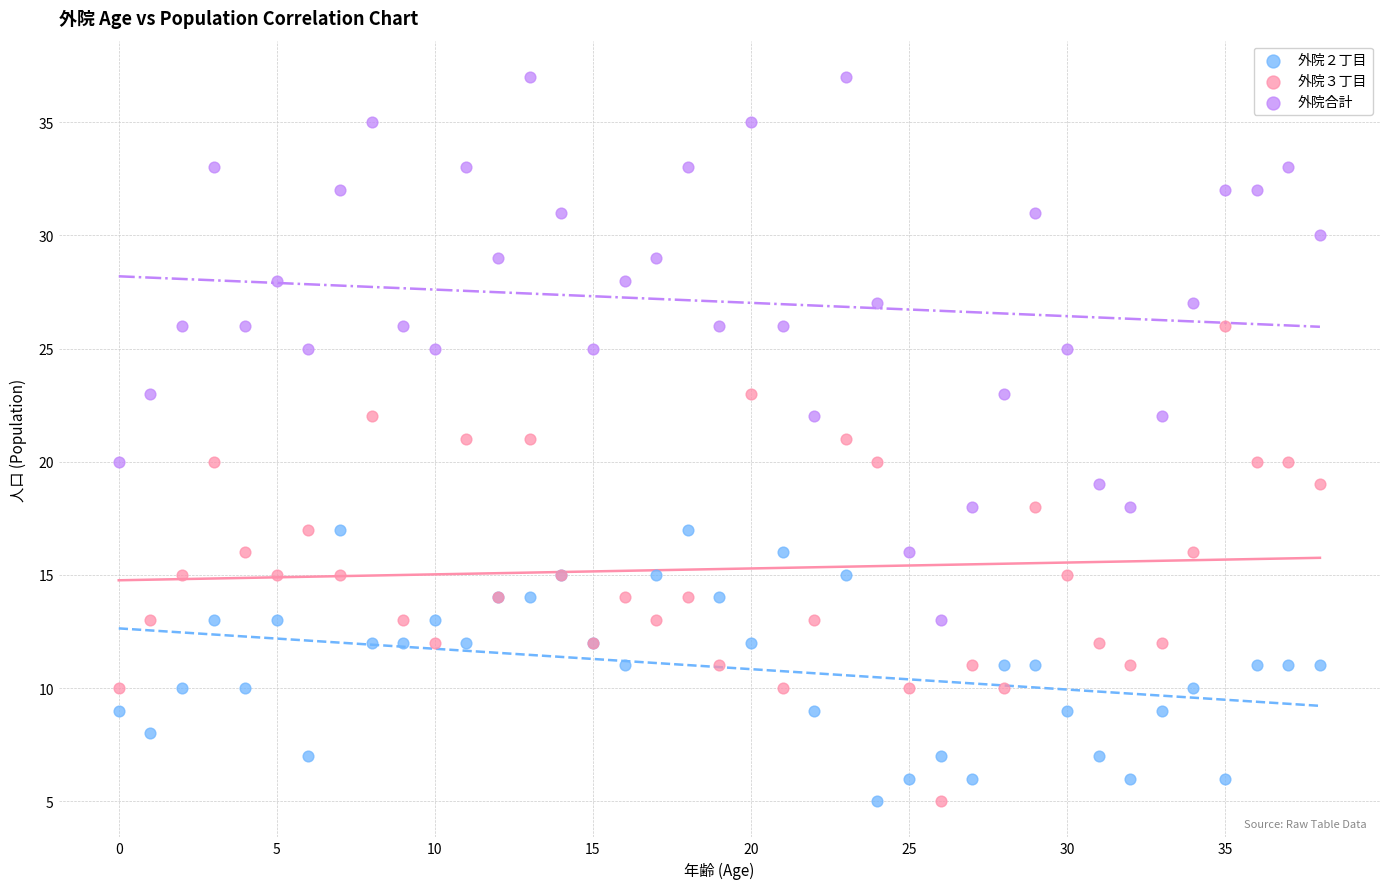

Which series has the widest spread of Y values?

外院合計